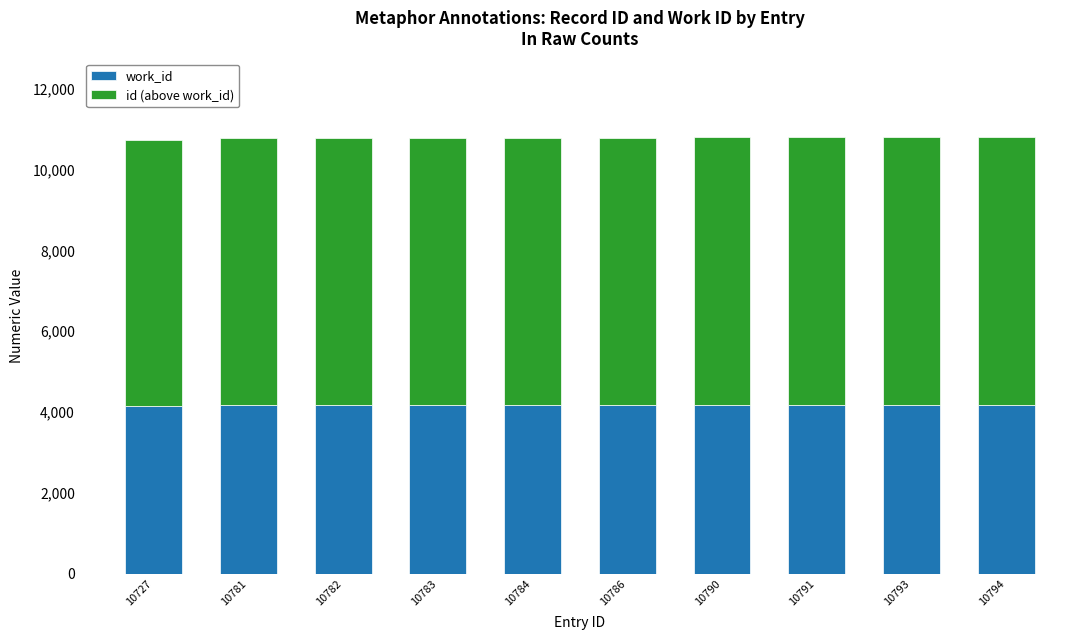

What is the value of the work_id bar at the 5th from the left?

4167